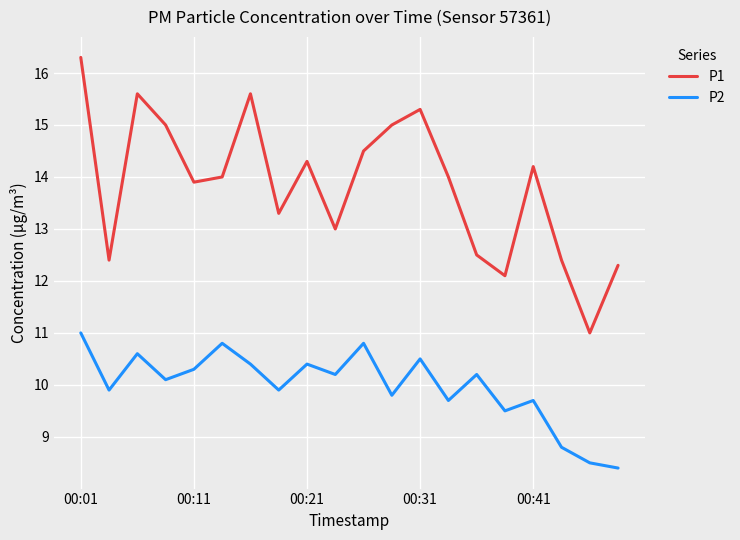

Which series has the largest range (max minus min)?

P1